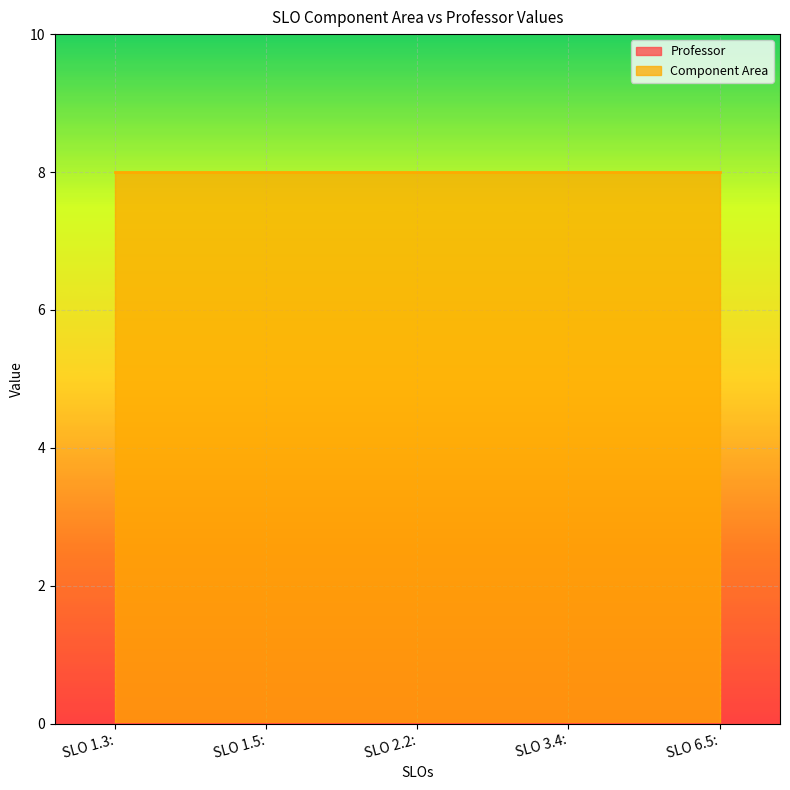

What is the sum of all Component Area values?

40